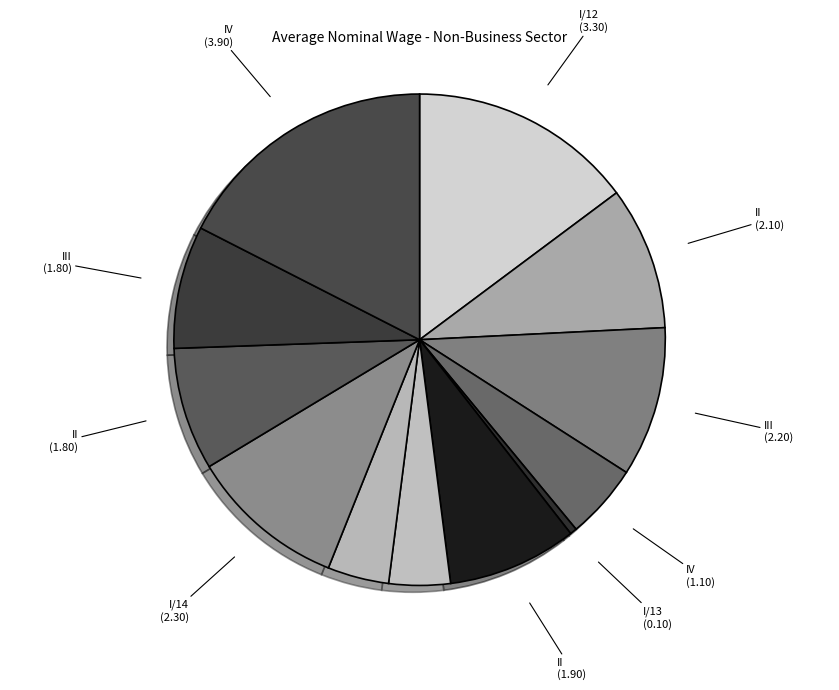

Does III (0.90) account for over 50% of the chart?

No